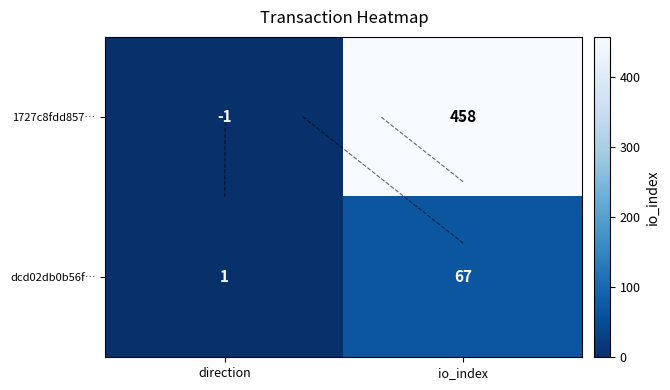

What is the difference between the 1727c8fdd857… values at io_index and direction?

459